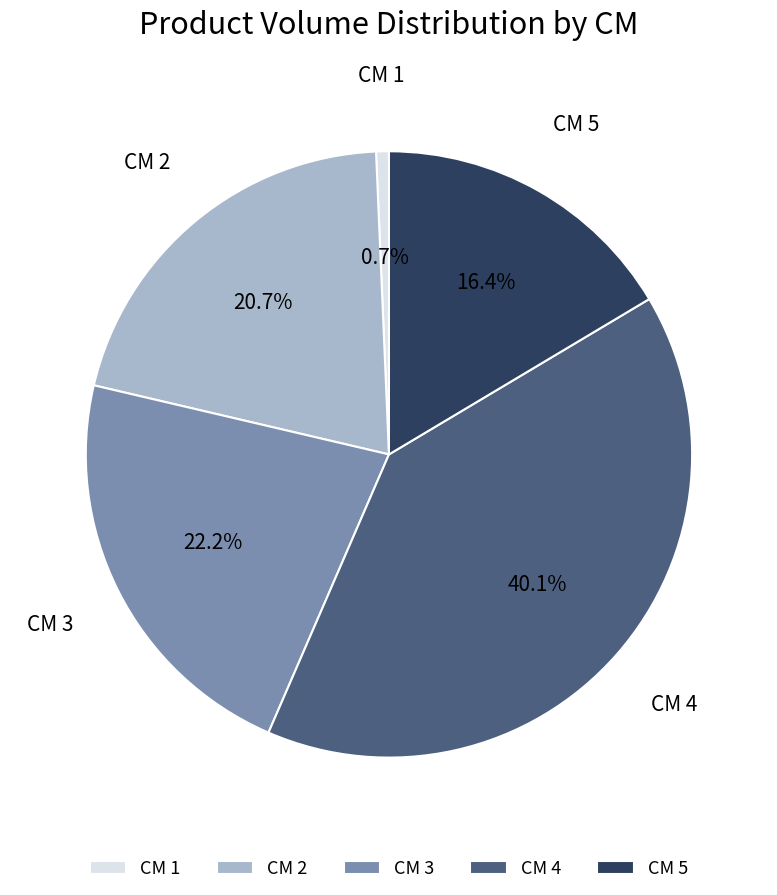

Does any single category account for the majority?

No